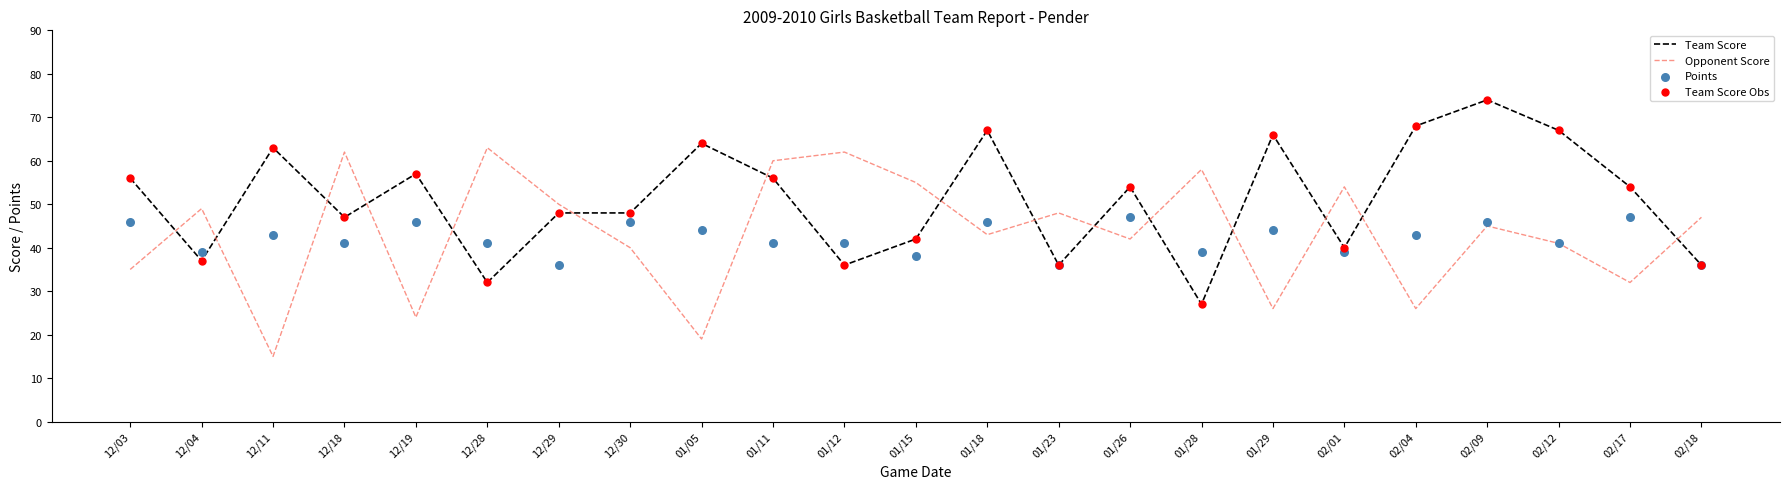

Which series reaches the maximum Y coordinate?

Team Score